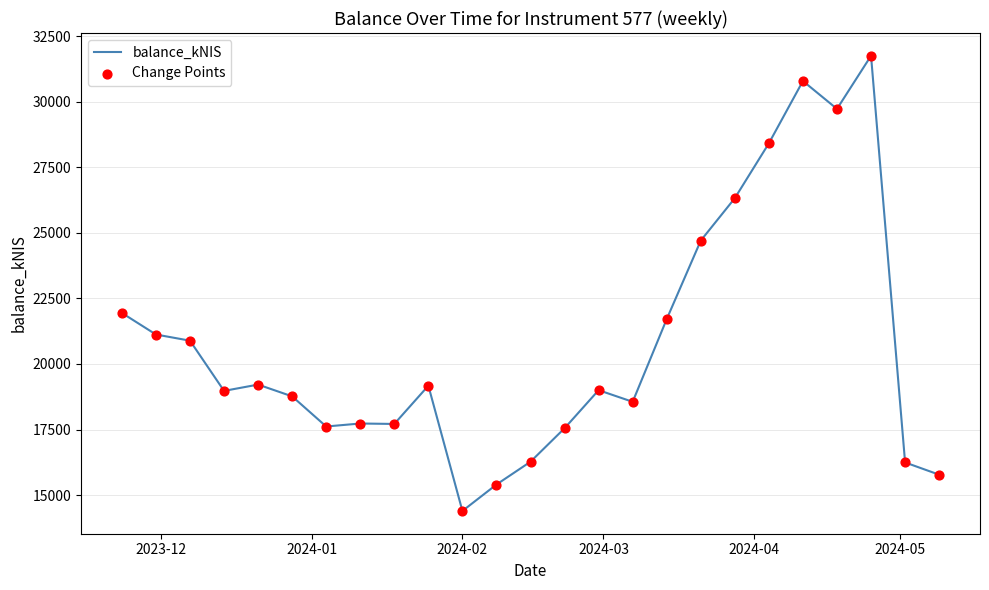

What is the difference between the maximum and minimum values?

17363.8